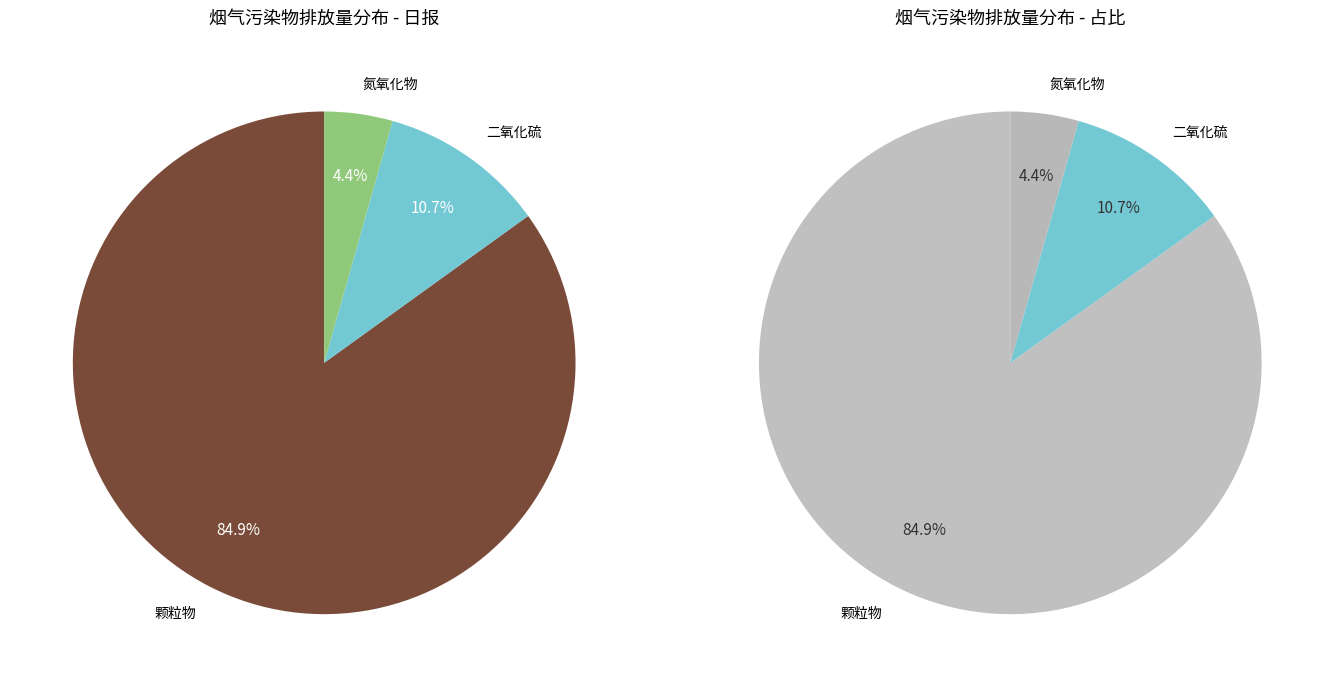

Is it true that 17 is 18% of the pie?

False